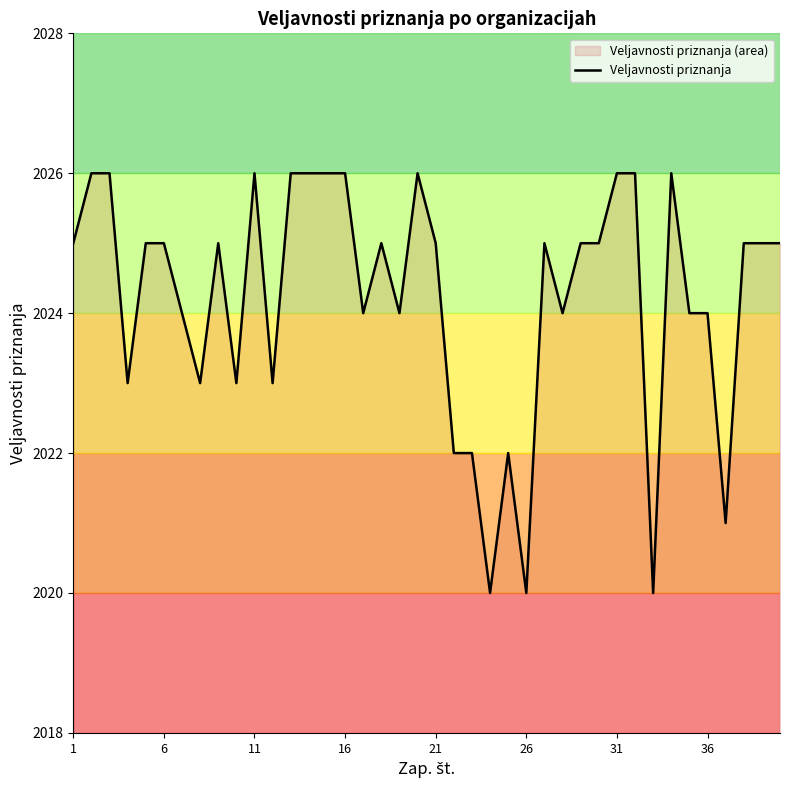

What is the maximum value shown in the chart?

2026